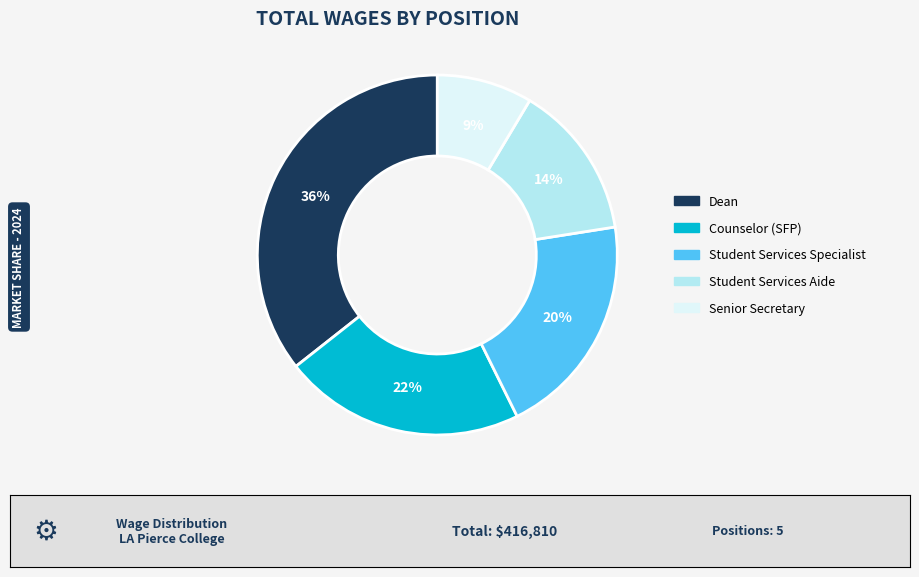

Does Counselor (SFP) account for over 50% of the chart?

No